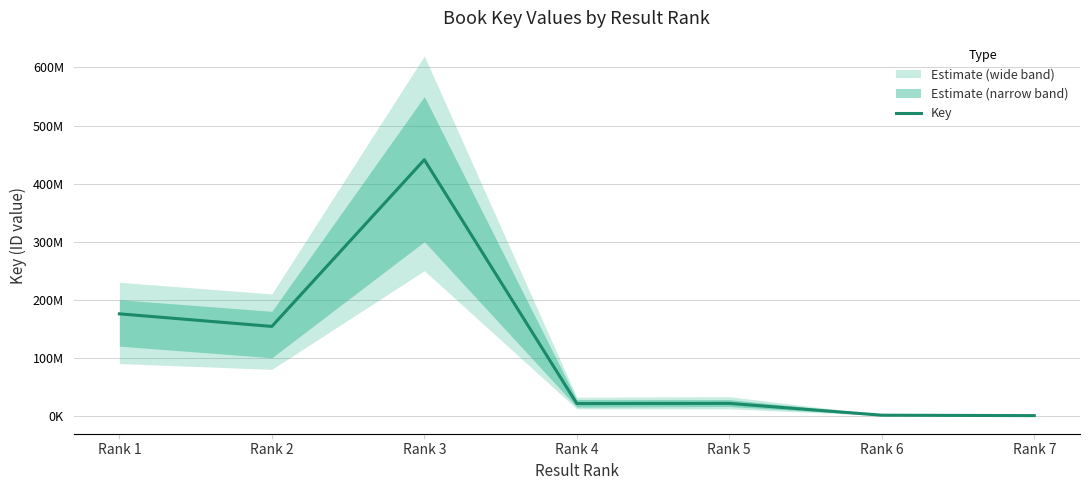

At which category does the chart reach its peak across all series?

Rank 3